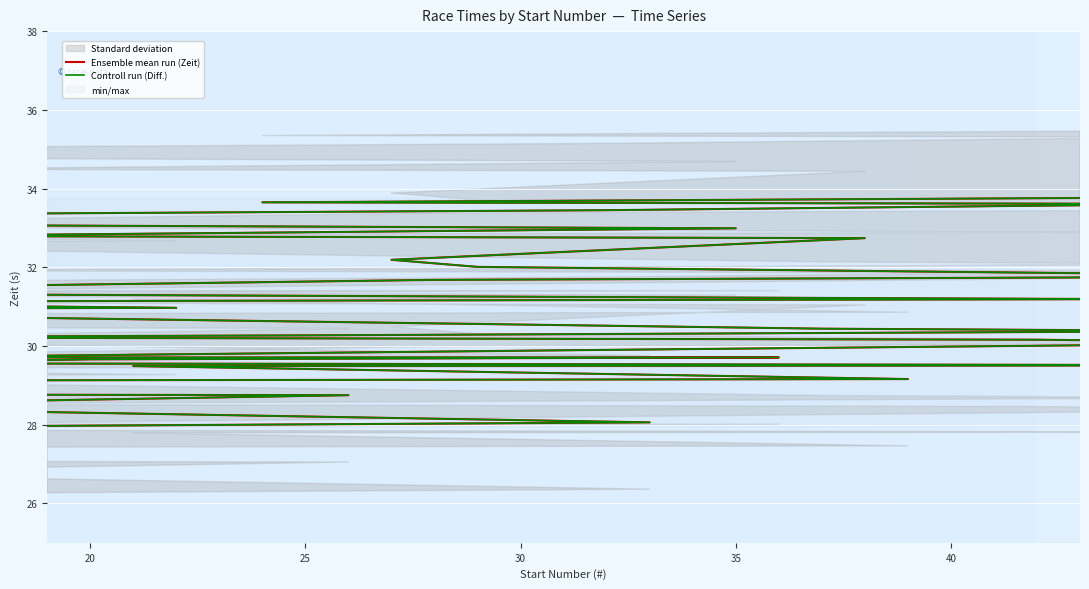

Which series has the largest total across all categories?

Ensemble mean run (Zeit)